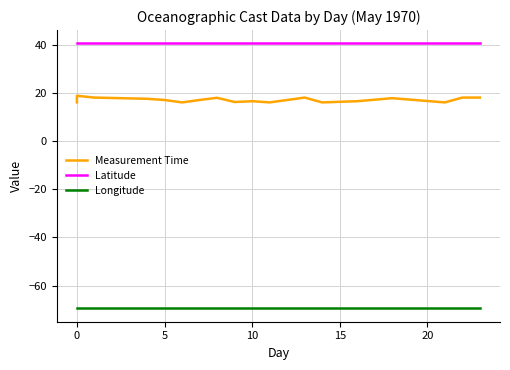

What is the spread (max minus min) of values at 20?

110.0